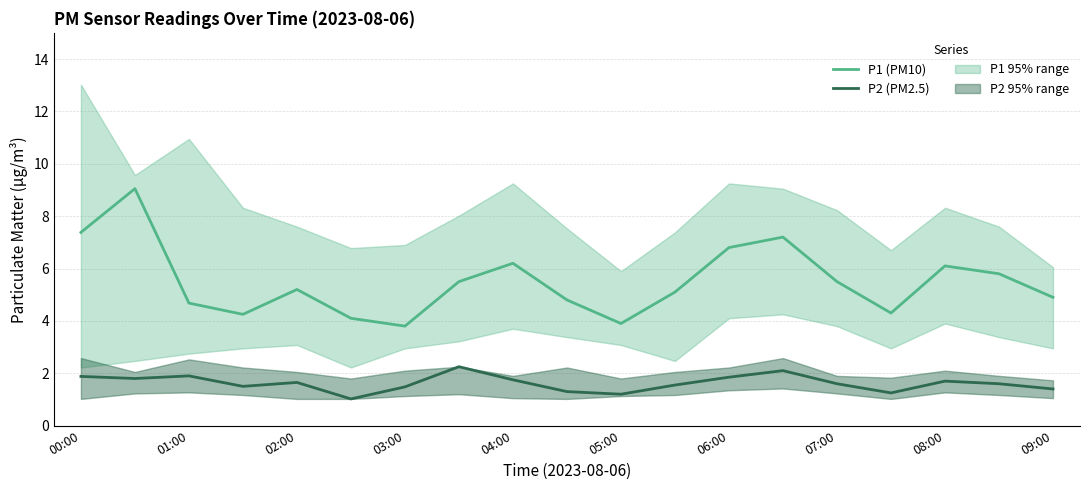

What is the minimum value shown in the chart?

1.0